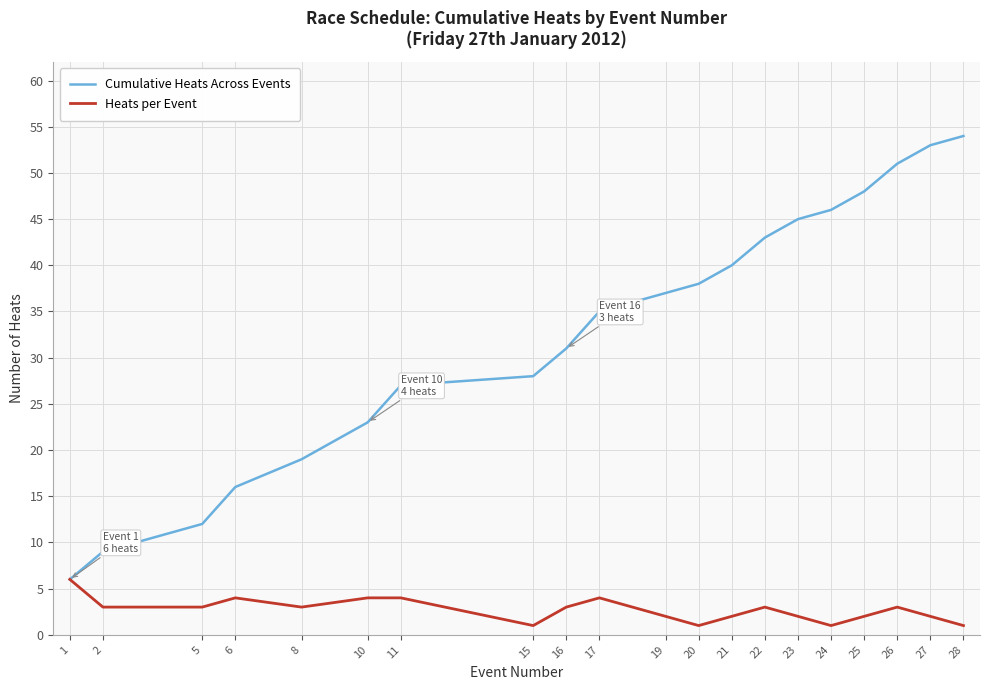

Which series changed the most between 10 and 26?

Cumulative Heats Across Events